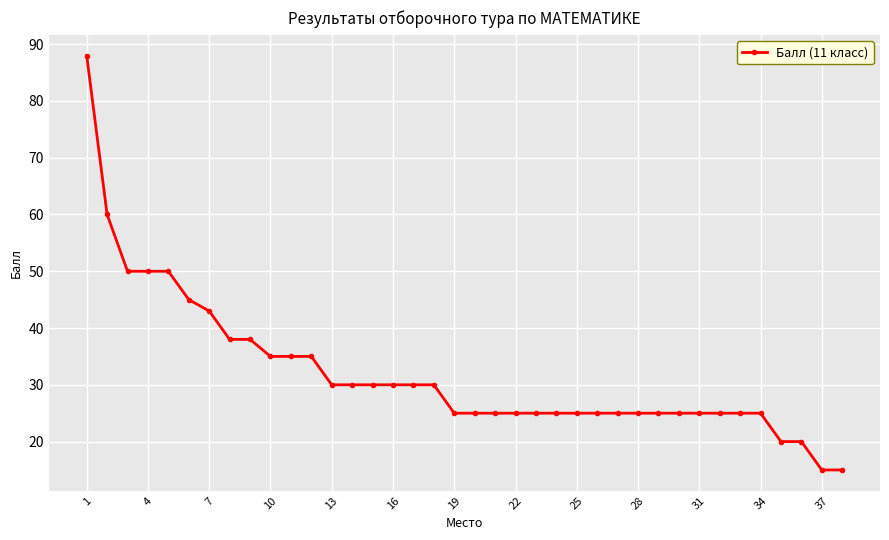

What is the greatest value displayed?

88